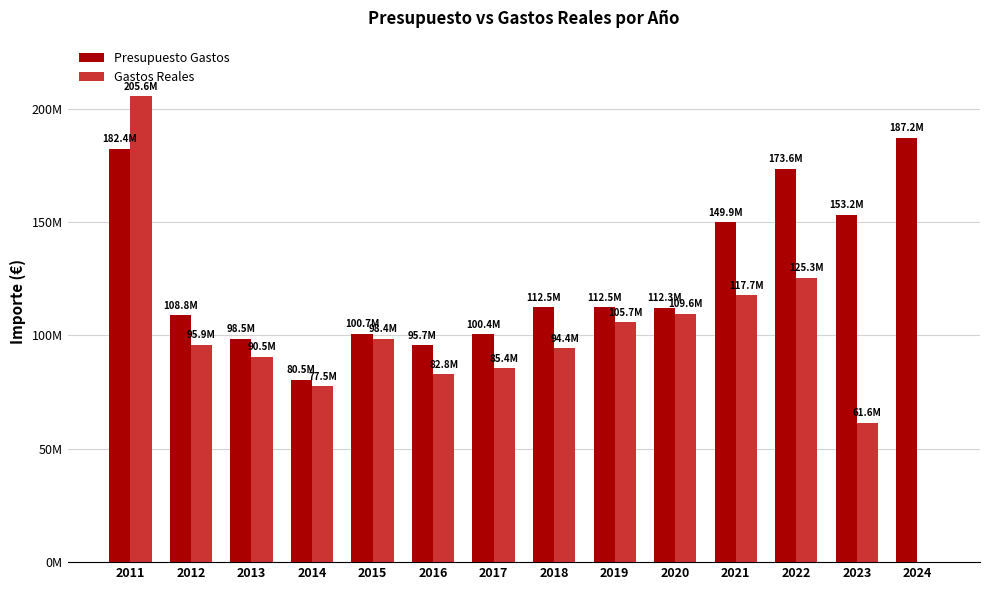

What is the sum of all Presupuesto Gastos values?

1768102180.0